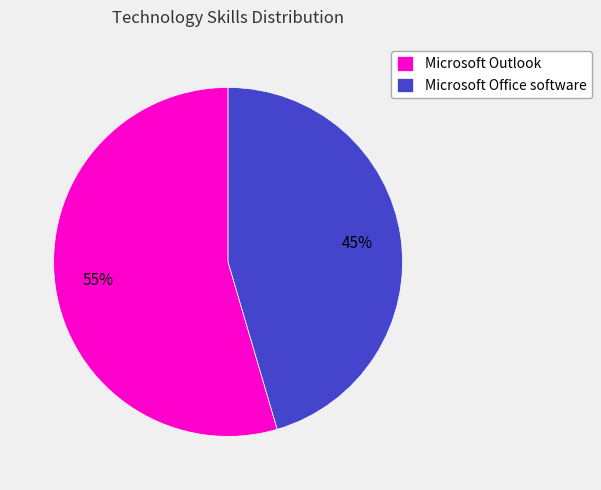

Combined, do Microsoft Outlook and Microsoft Office software account for over 50%?

Yes